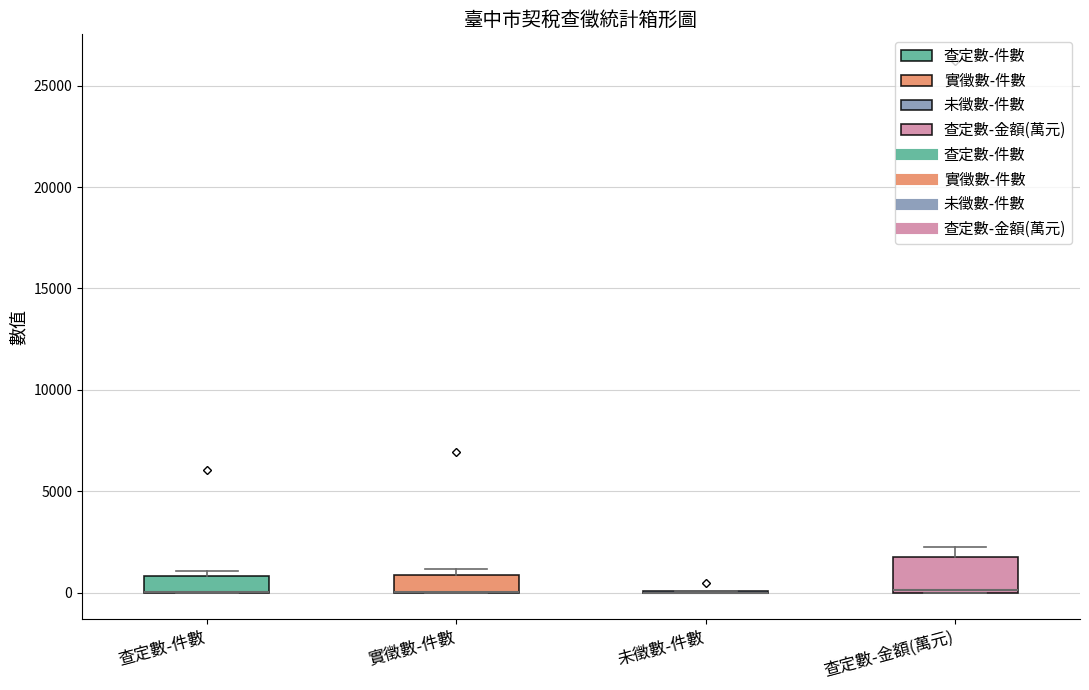

Reading left to right, transcribe this box plot: for each box, give where its median line is, the range the box spans, and where its two whiskers end, as read against the y-axis. The values are not printed on the chart, so give them approximately, as read against the axis.

查定數-件數: median 0 (drawn on the box's lower edge), box 0 to 1000, whiskers 0 to 1000 (just above the box's upper edge)
實徵數-件數: median 0 (drawn on the box's lower edge), box 0 to 1000, whiskers 0 to 1000 (just above the box's upper edge)
未徵數-件數: box collapsed to a line at 0, whiskers 0 to 0
查定數-金額(萬元): median 0 (drawn on the box's lower edge), box 0 to 1500, whiskers 0 to 2000